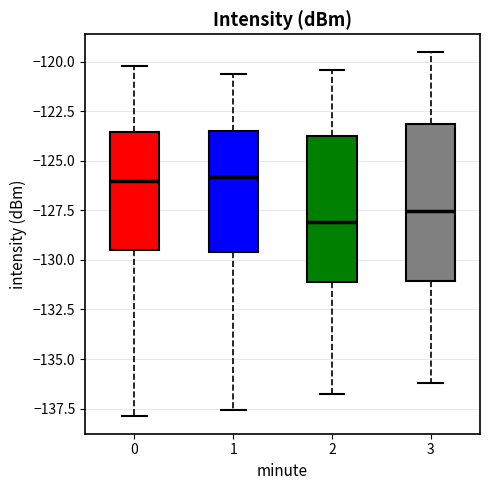

Reading left to right, transcribe this box plot: for each box, give where its median line is, the range the box spans, and where its two whiskers end, as read against the y-axis. The values are not printed on the chart, so give them approximately, as read against the axis.

0: median -126.0, box -129.5 to -123.5, whiskers -138.0 to -120.0
1: median -126.0, box -129.5 to -123.5, whiskers -137.5 to -120.5
2: median -128.0, box -131.0 to -124.0, whiskers -137.0 to -120.5
3: median -127.5, box -131.0 to -123.0, whiskers -136.0 to -119.5